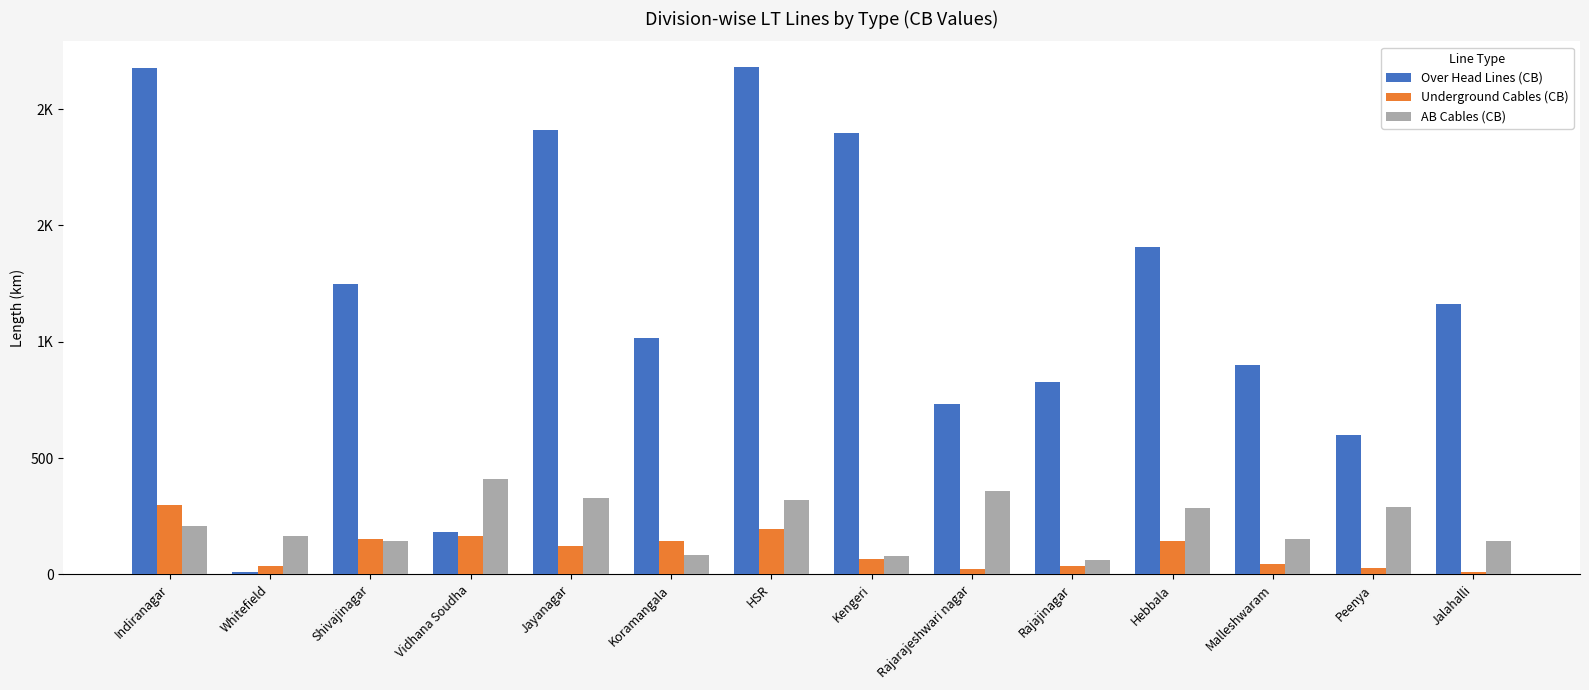

Does the chart contain stacked bars?

No